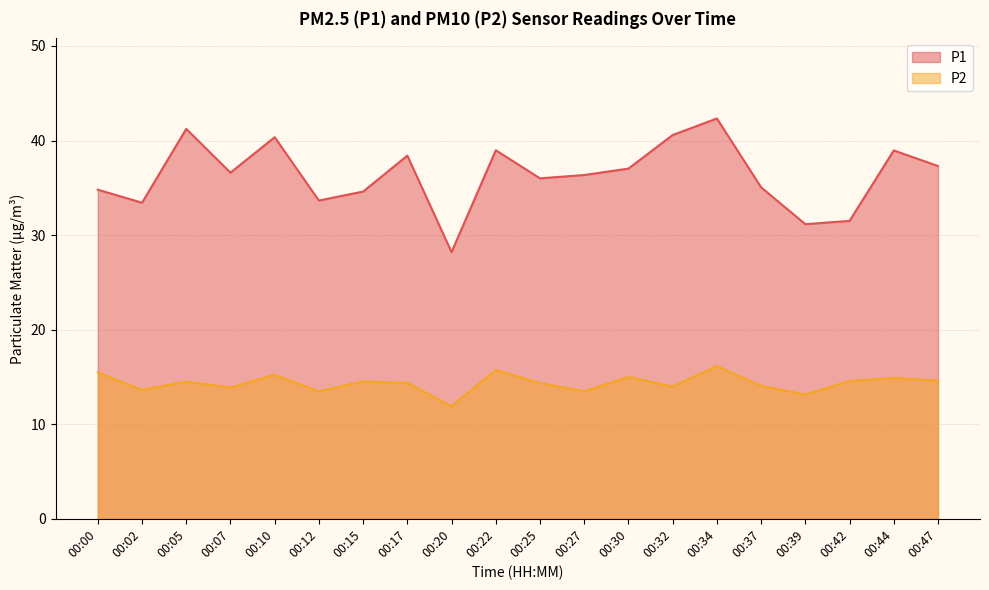

Which series has the largest total across all categories?

P1